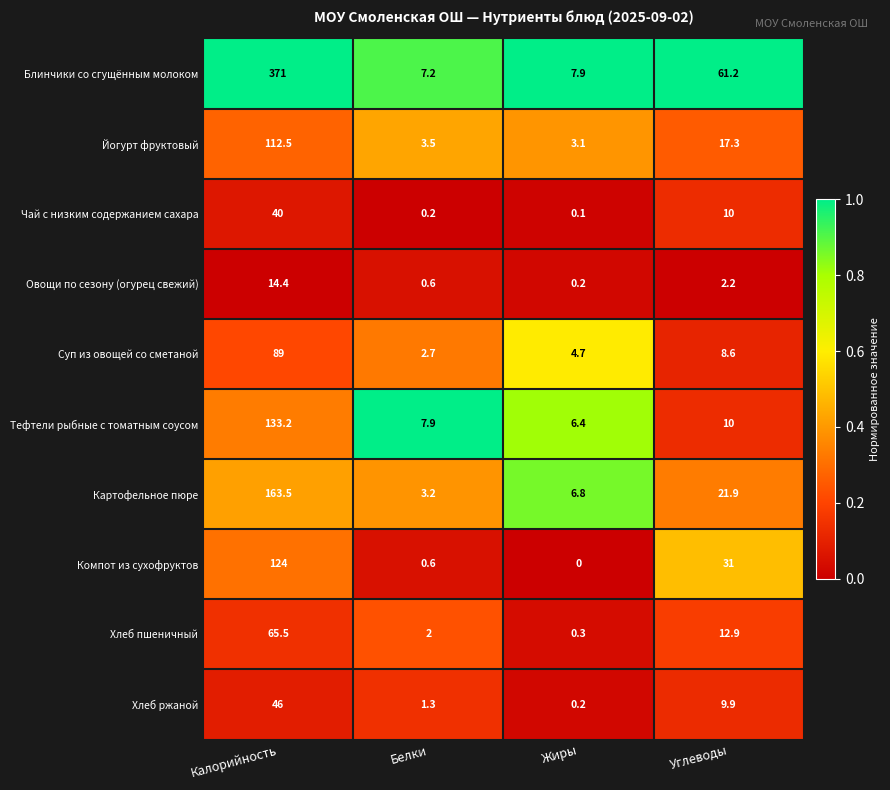

List the series in order of their peak value, highest first.

Блинчики со сгущённым молоком, Картофельное пюре, Тефтели рыбные с томатным соусом, Компот из сухофруктов, Йогурт фруктовый, Суп из овощей со сметаной, Хлеб пшеничный, Хлеб ржаной, Чай с низким содержанием сахара, Овощи по сезону (огурец свежий)